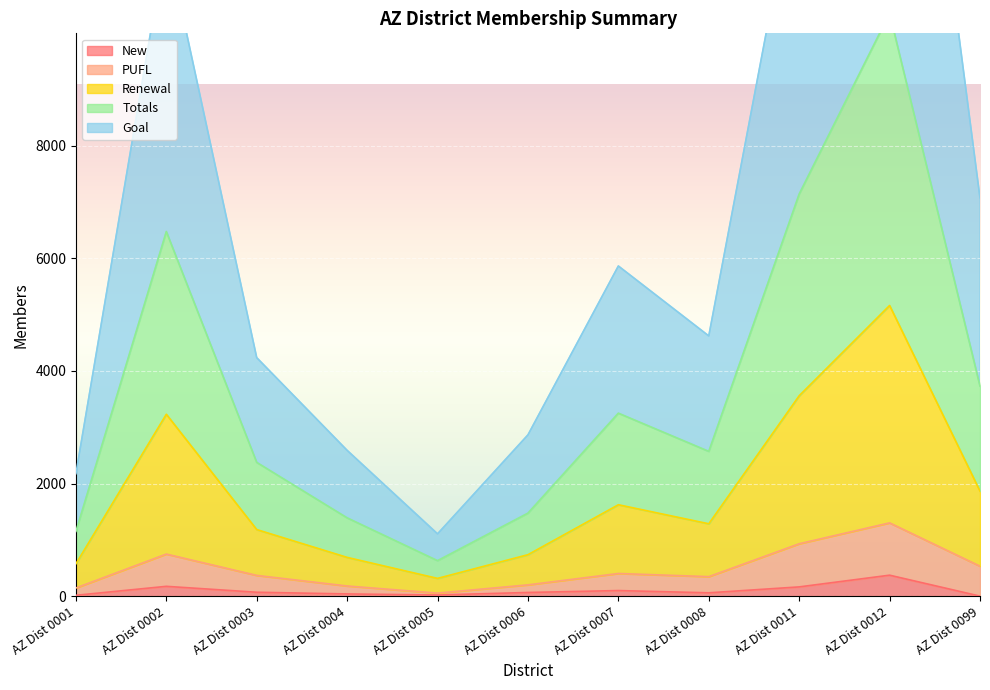

Rank the series at AZ Dist 0005 from highest to lowest value.

Goal, Totals, Renewal, PUFL, New